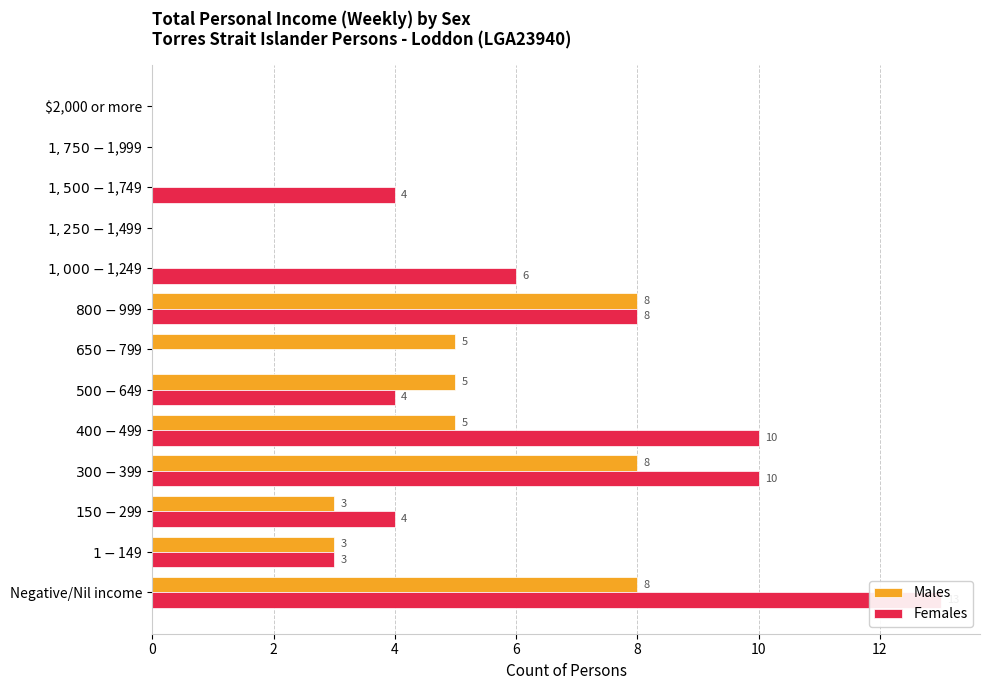

How many bars are there in total?

26